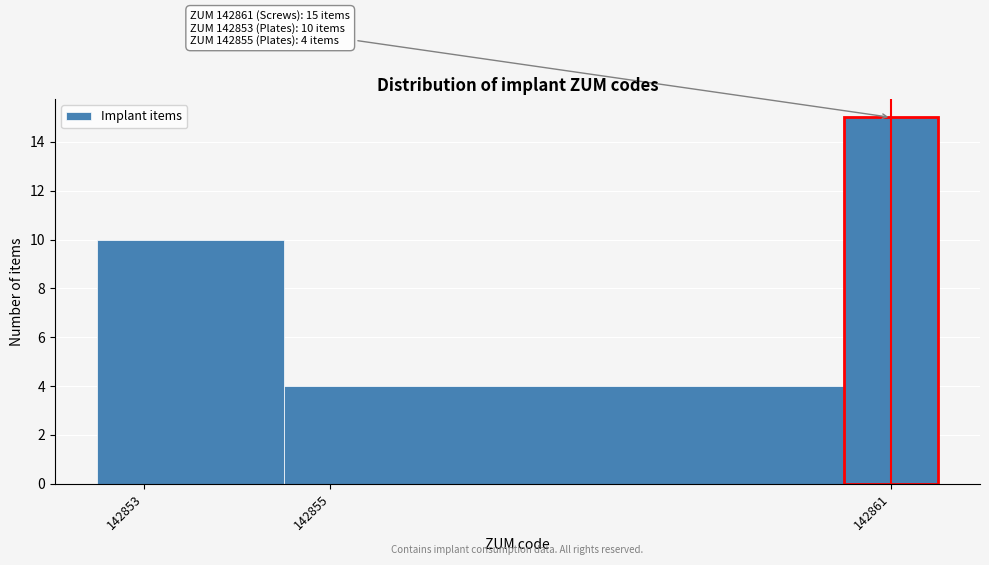

Which range on the x-axis has the tallest bar?

142860.5 to 142861.5